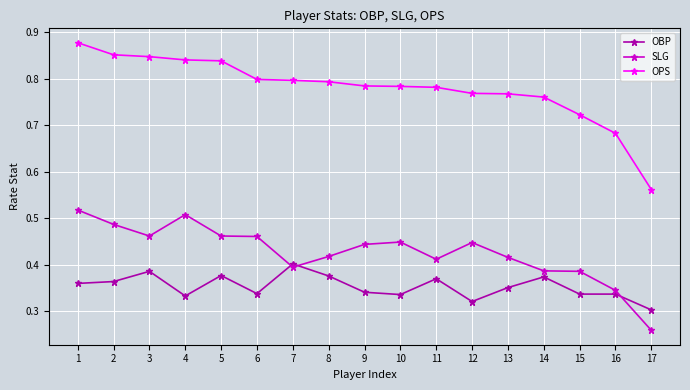

List the series in order of their overall mean, highest first.

OPS, SLG, OBP